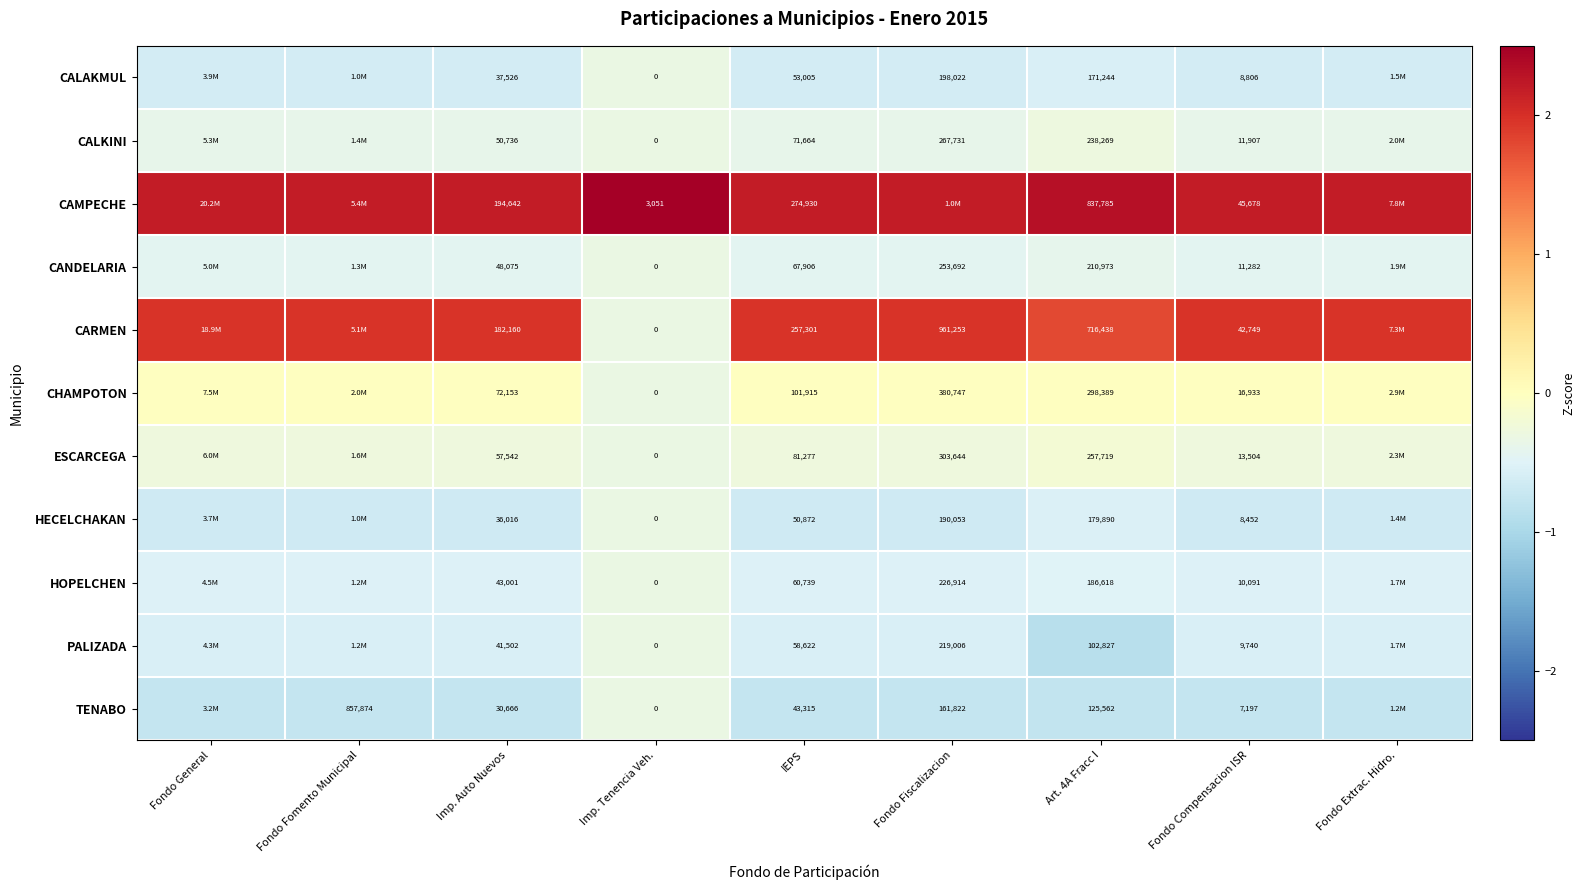

The value of CALAKMUL at IEPS is -1.1. True or false?

False